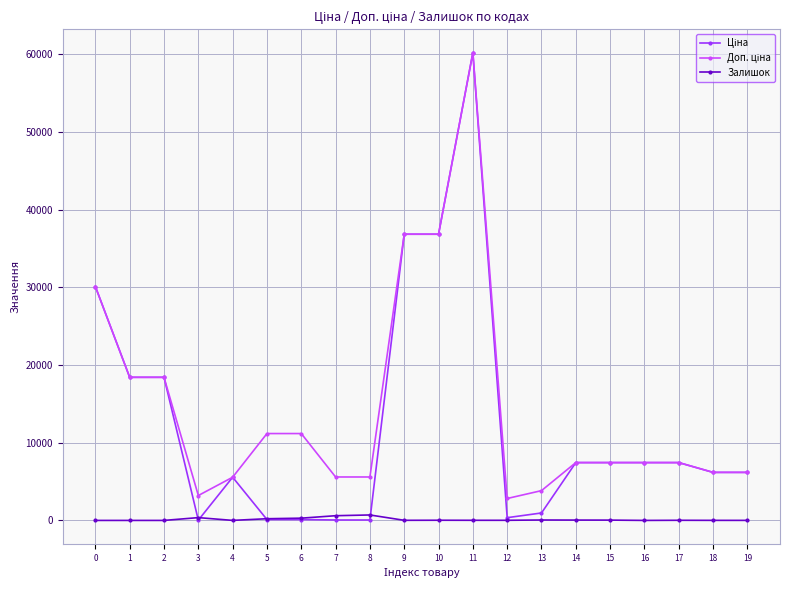

What is the greatest value displayed?

60205.6